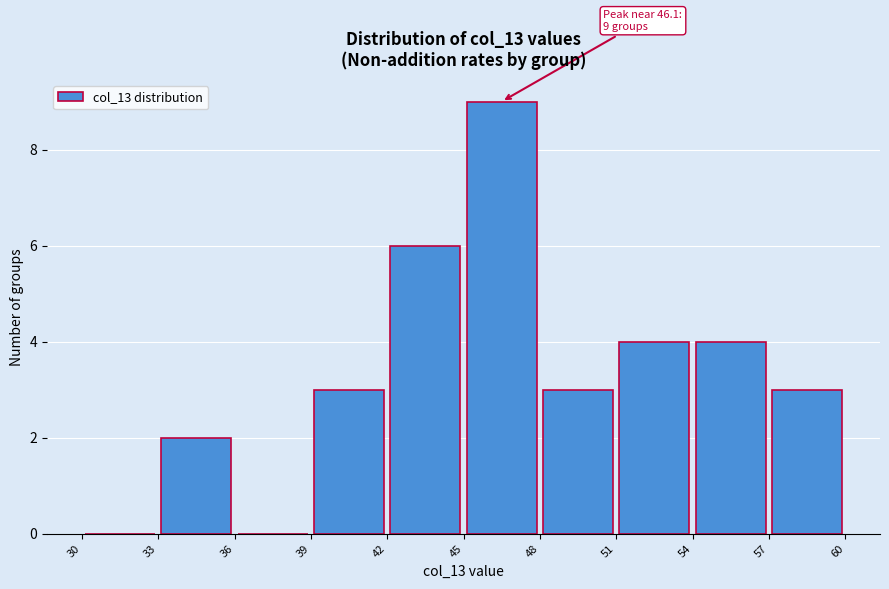

Over which range of the x-axis is the bar tallest?

45 to 48